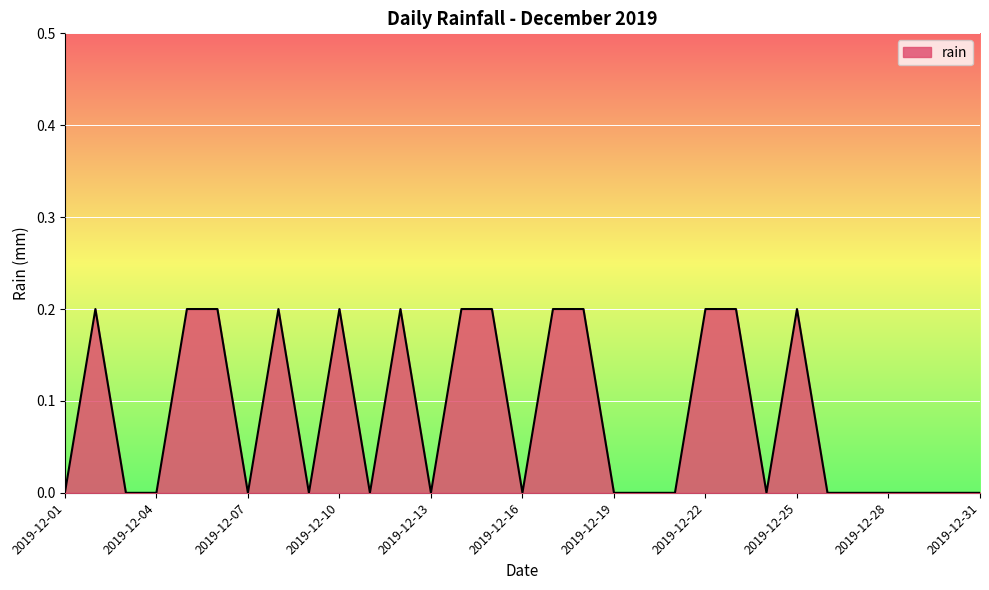

True or false: the data has more than 0 interior local peaks.

True